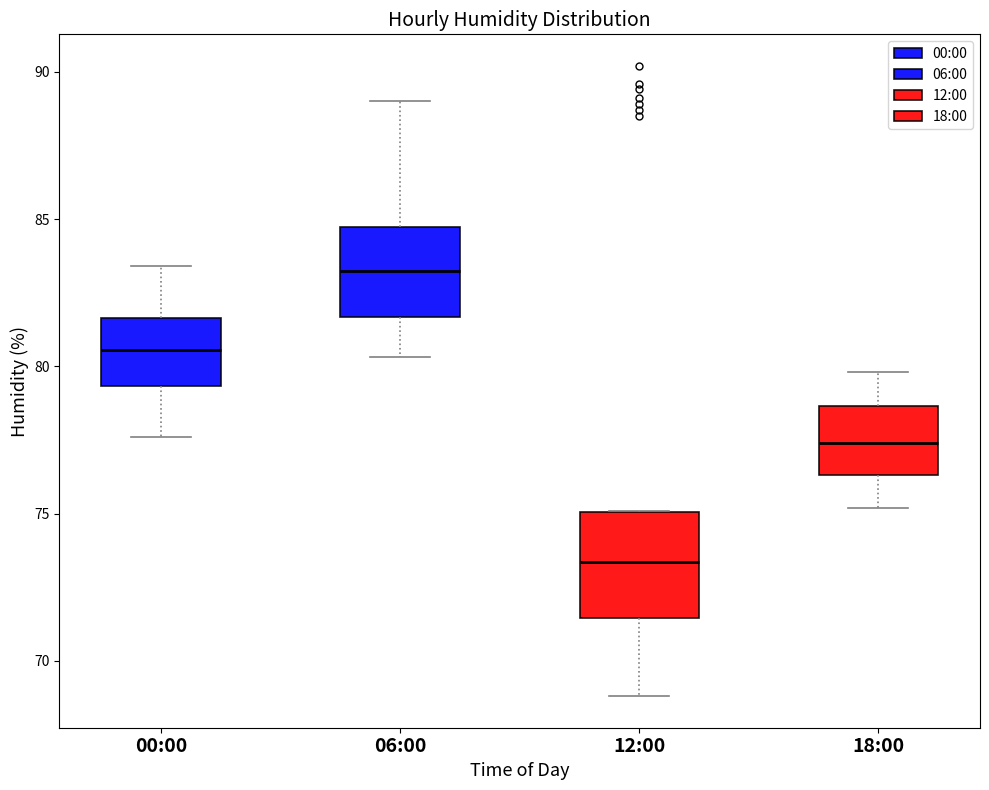

Reading left to right, transcribe this box plot: for each box, give where its median line is, the range the box spans, and where its two whiskers end, as read against the y-axis. The values are not printed on the chart, so give them approximately, as read against the axis.

00:00: median 80.5, box 79.5 to 81.5, whiskers 77.5 to 83.5
06:00: median 83.5, box 81.5 to 84.5, whiskers 80.5 to 89.0
12:00: median 73.5, box 71.5 to 75.0, whiskers 69.0 to 75.0
18:00: median 77.5, box 76.5 to 78.5, whiskers 75.0 to 80.0